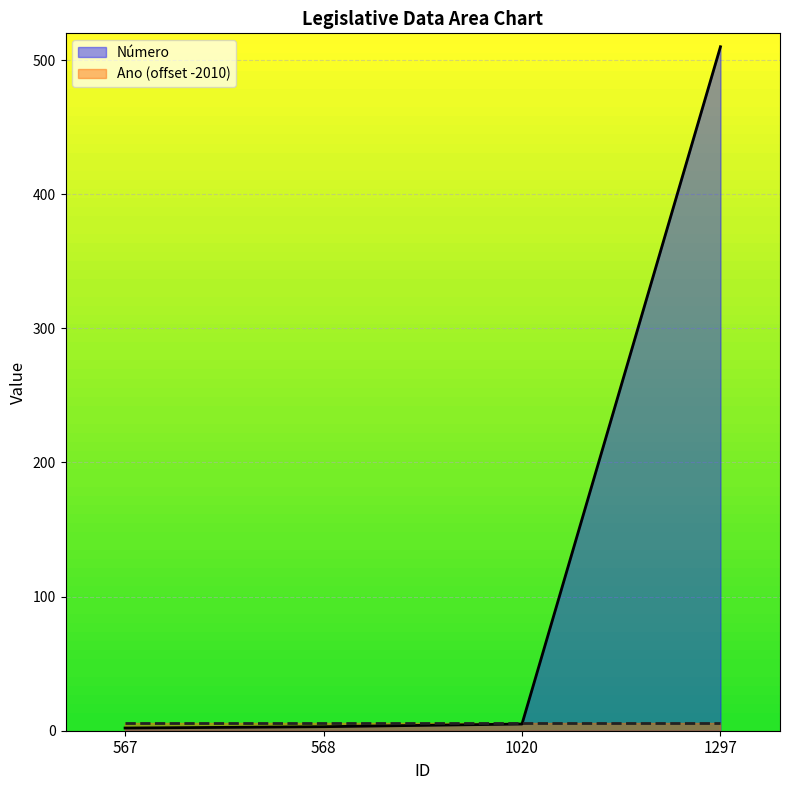

Reading left to right, list all the values displayed in this chart.

567=2	568=3	1020=5	1297=510